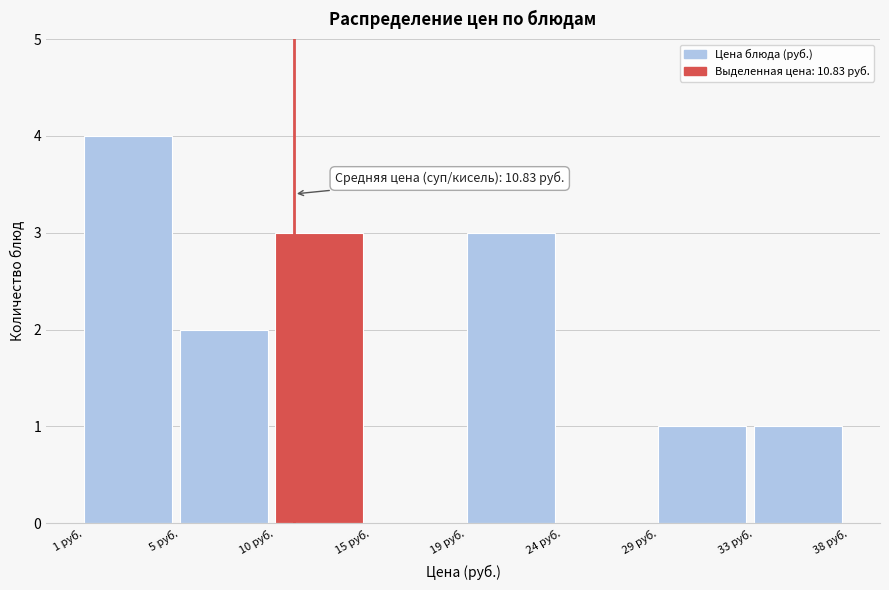

Reading left to right, list all the values displayed in this chart.

1 руб.=4	5 руб.=2	10 руб.=3	15 руб.=0	19 руб.=3	24 руб.=0	29 руб.=1	33 руб.=1